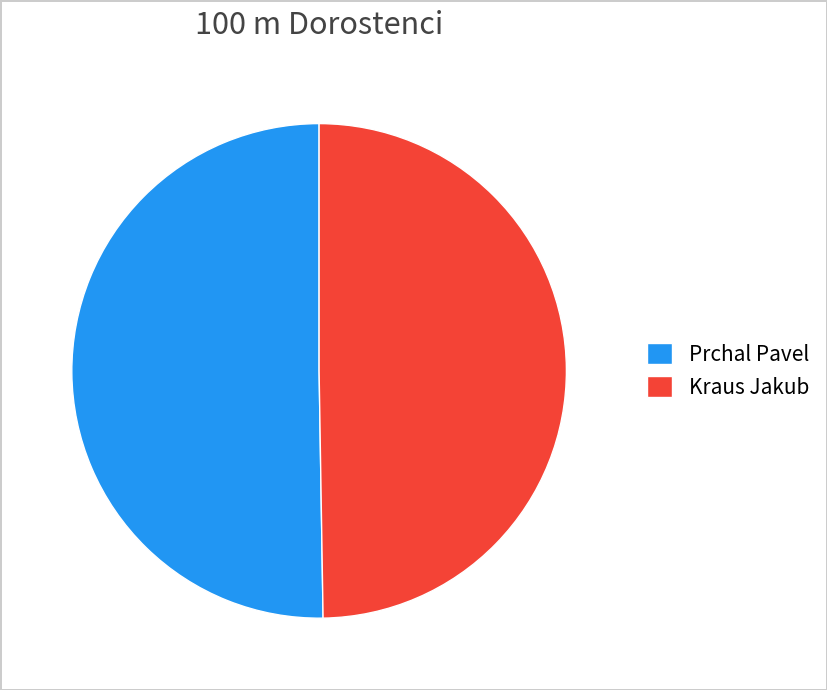

Rank the categories by value from lowest to highest.

Kraus Jakub, Prchal Pavel